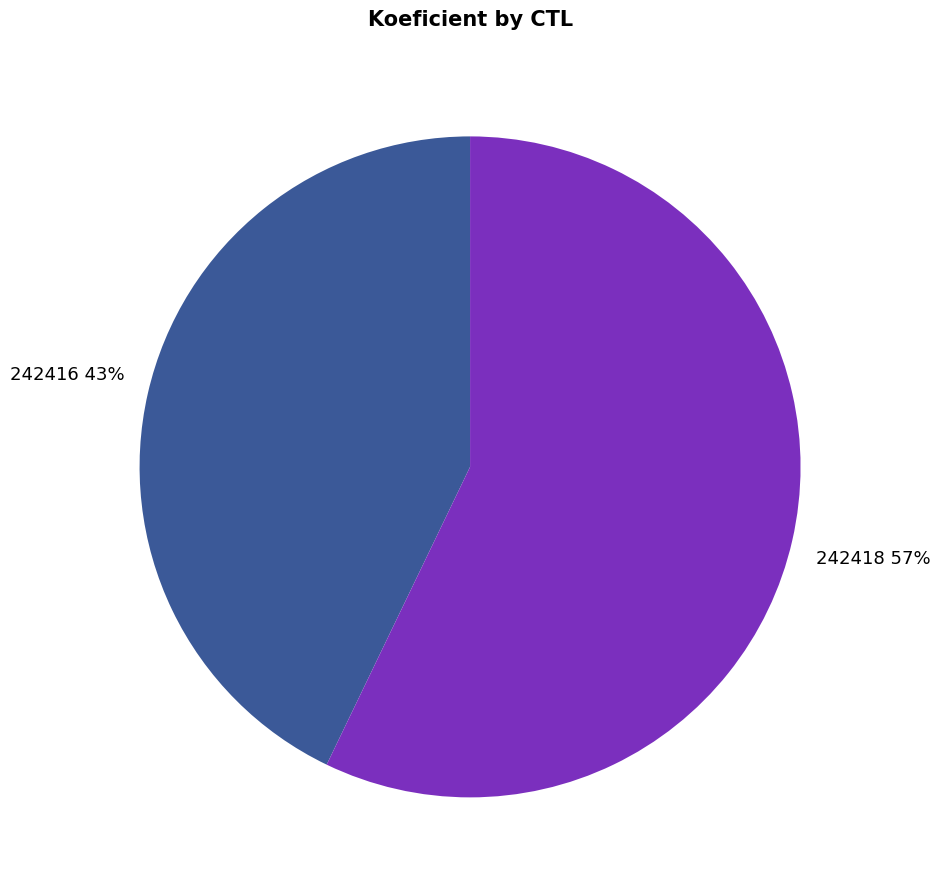

Between 242416 and 242418, which is larger?

242418